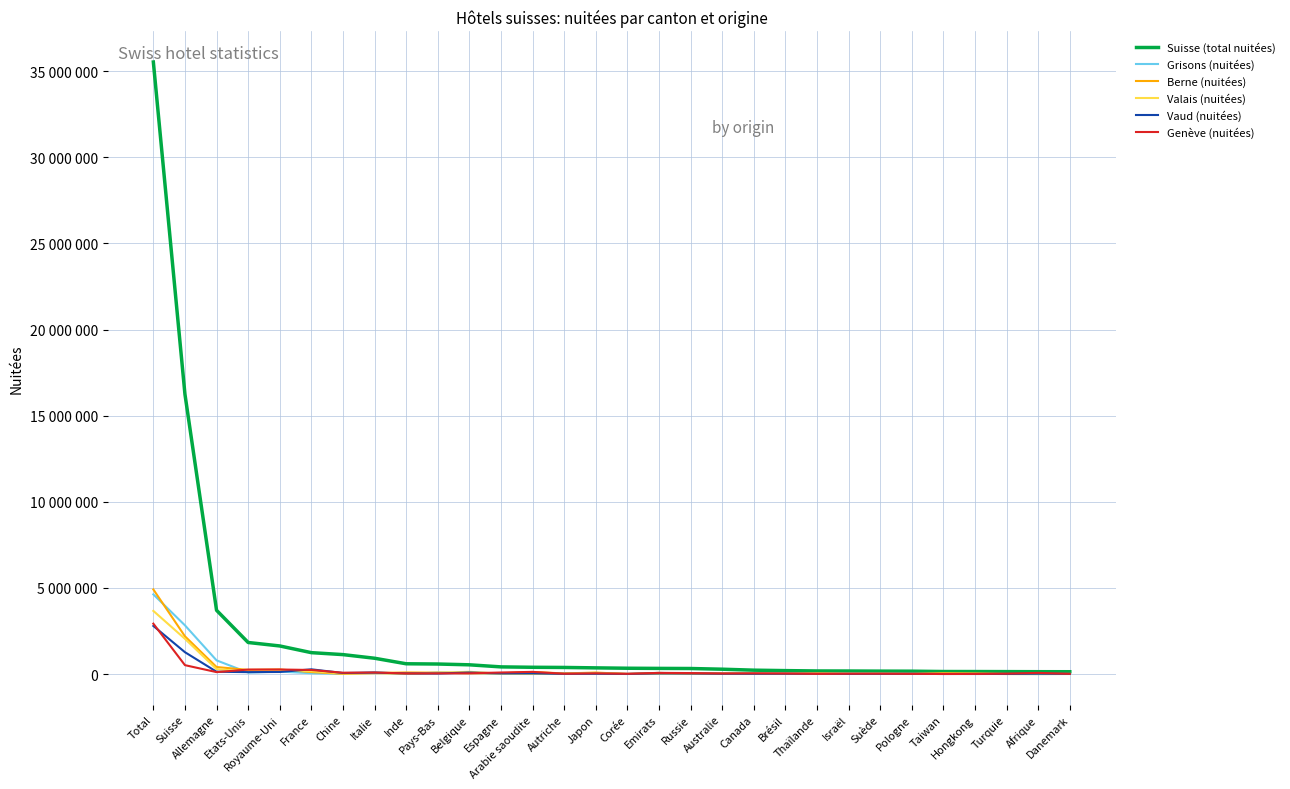

What is the label of the 10th point from the left?

Pays-Bas